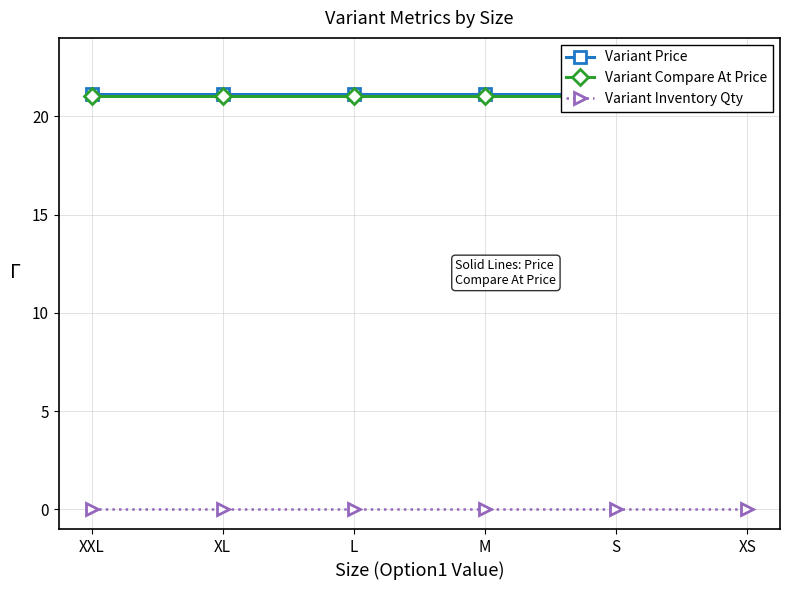

Between XXL and XS, which series saw the biggest shift?

Variant Price